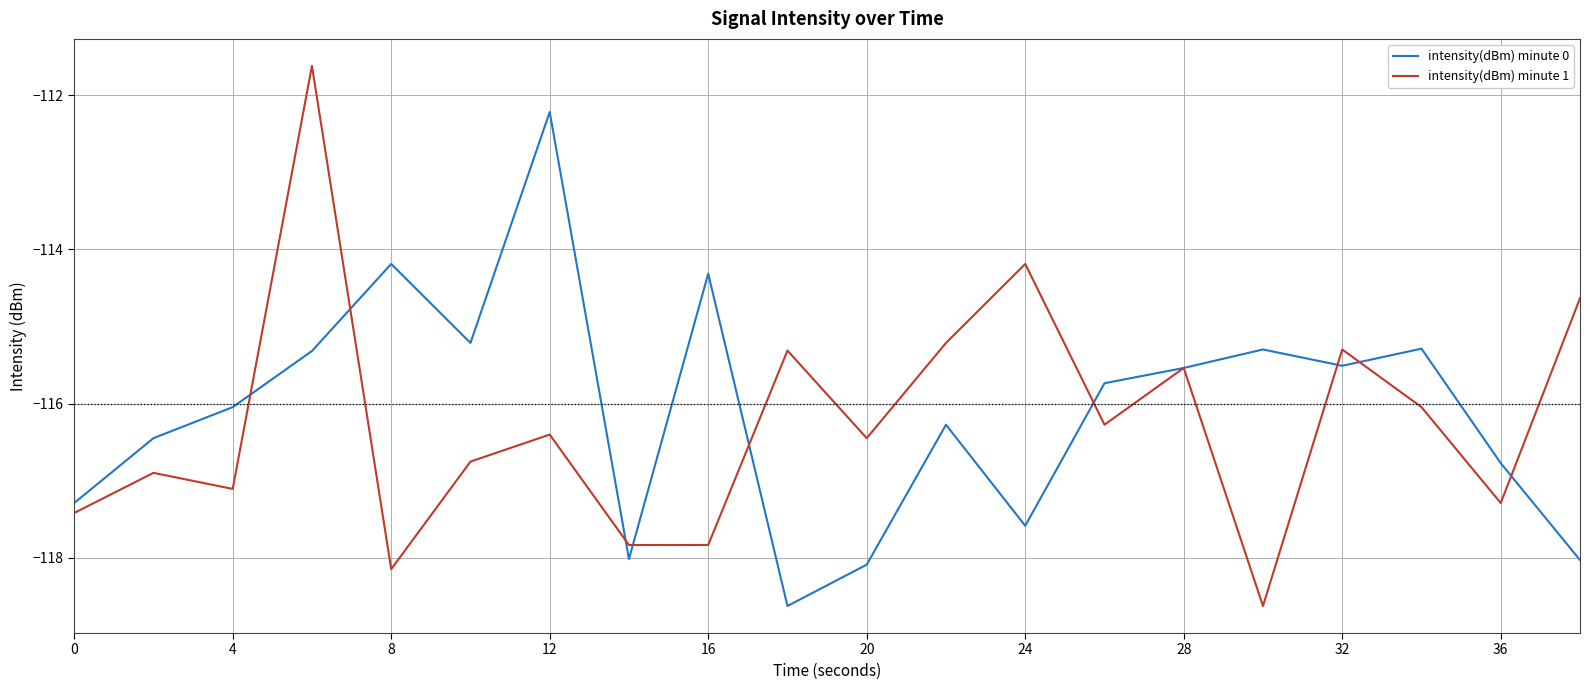

True or false: intensity(dBm) minute 1 has more than 0 points higher than both neighbors.

True